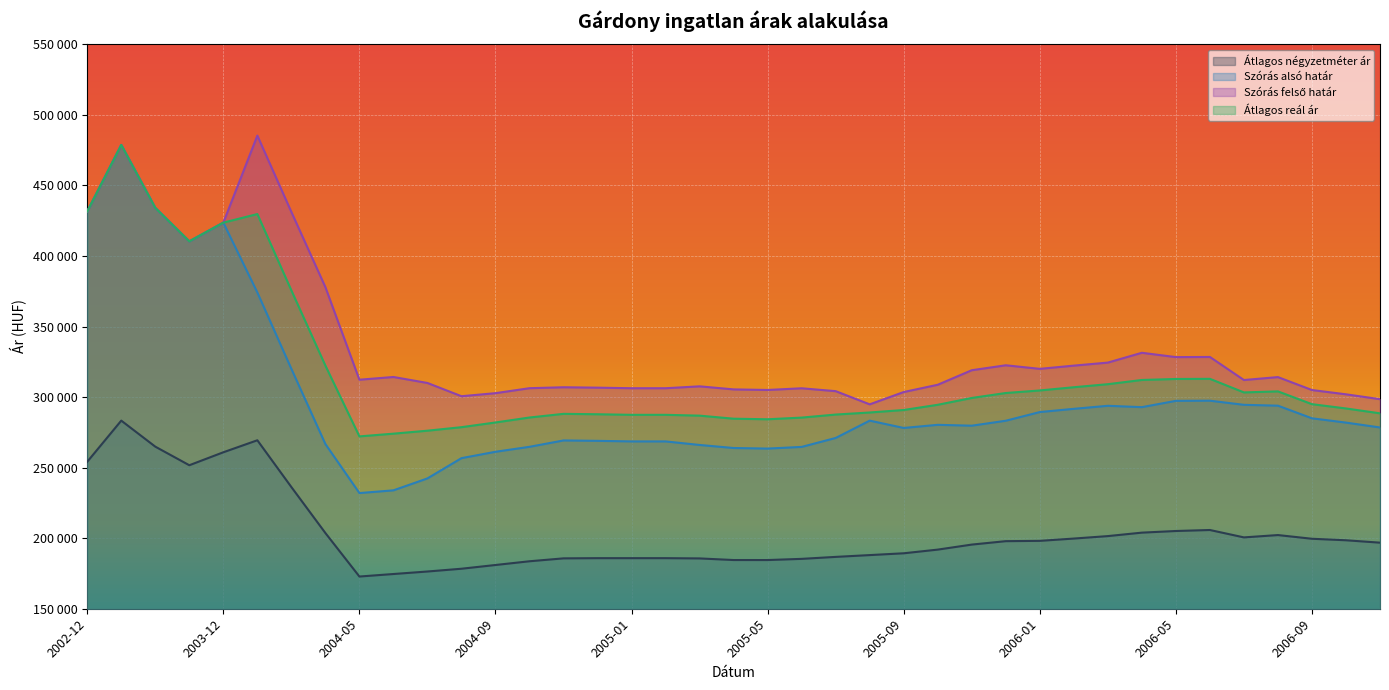

Rank the series at 2004-05 from lowest to highest value.

Átlagos négyzetméter ár, Szórás alsó határ, Átlagos reál ár, Szórás felső határ